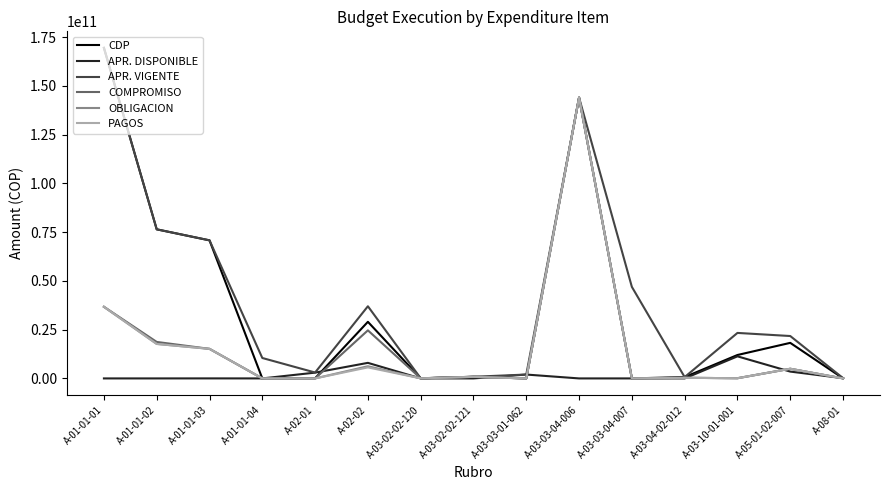

The value of COMPROMISO at A-02-02 is 24649226685.1. True or false?

True